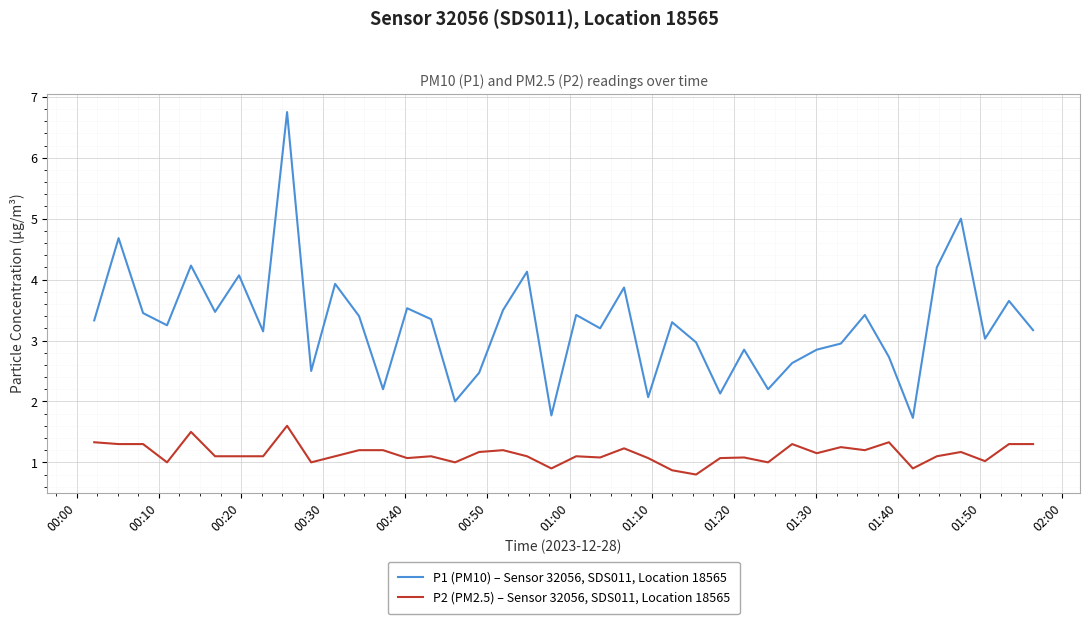

Does the chart display data point markers on the line(s)?

No